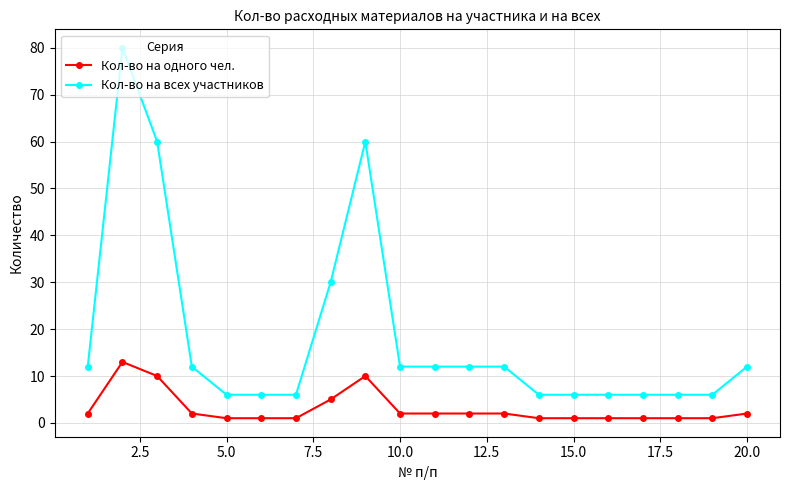

Which series has the largest range (max minus min)?

Кол-во на всех участников